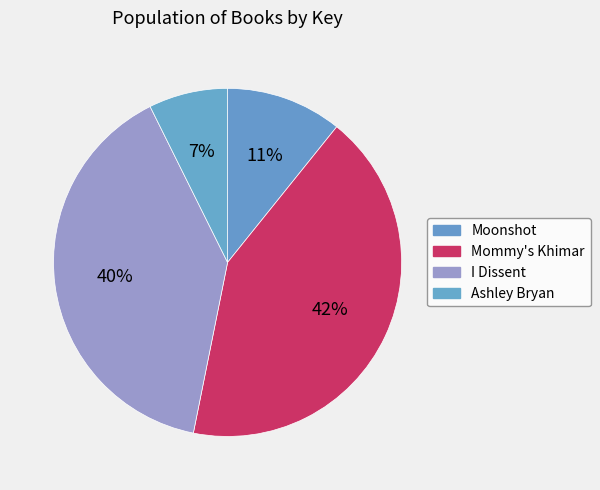

What is the smallest slice in the pie chart?

Ashley Bryan